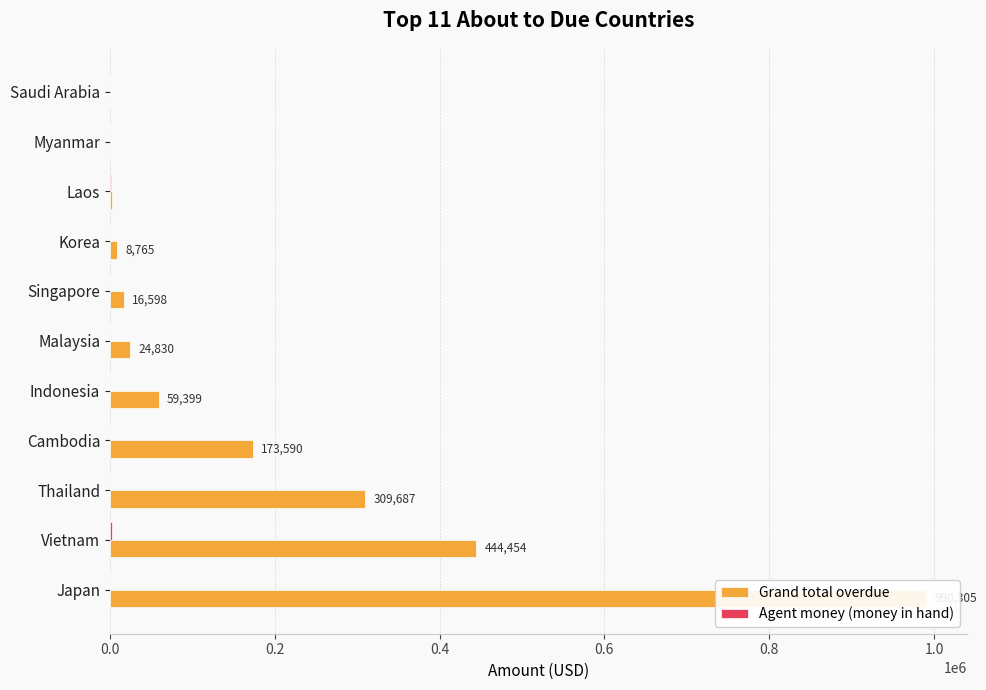

Between Singapore and Korea, which series saw the biggest shift?

Grand total overdue